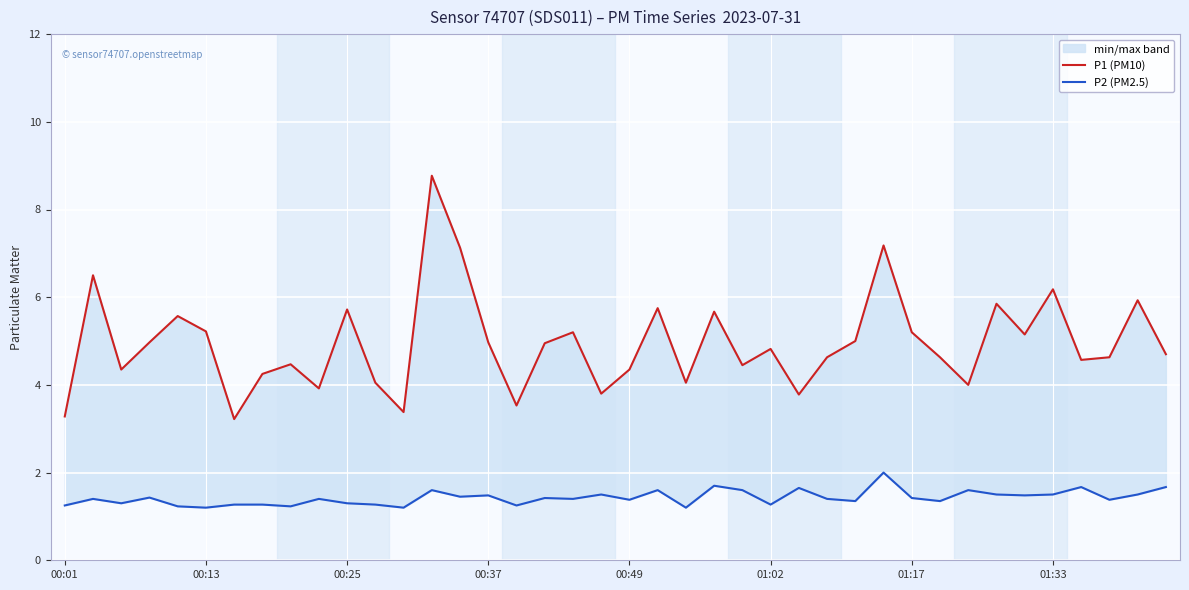

How many distinct data groups are displayed?

2